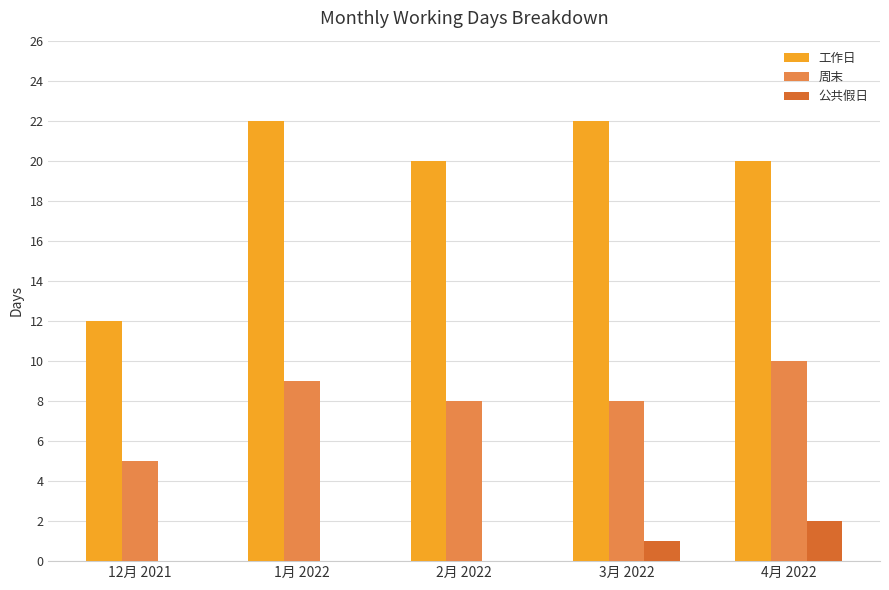

What is the sum of all 工作日 values?

96